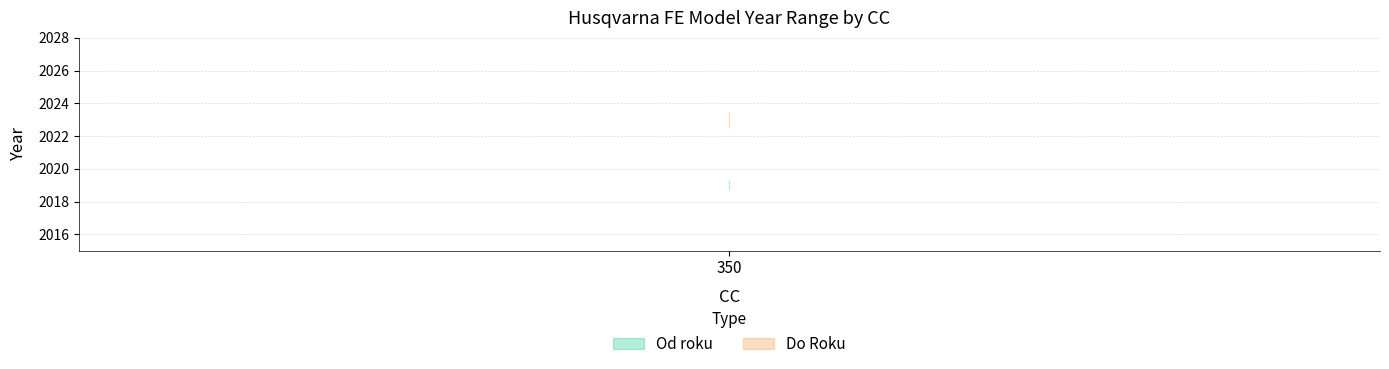

What is the spread (max minus min) of values at FE?

4